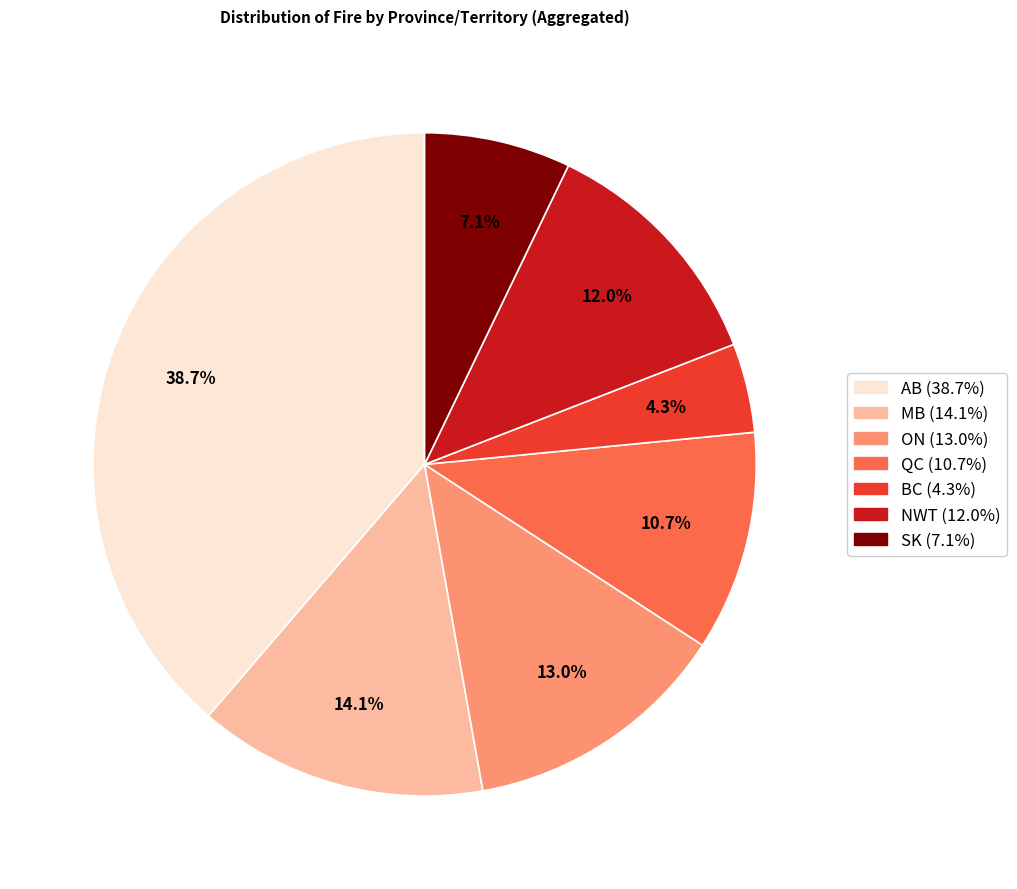

Is there a majority slice in this chart?

No